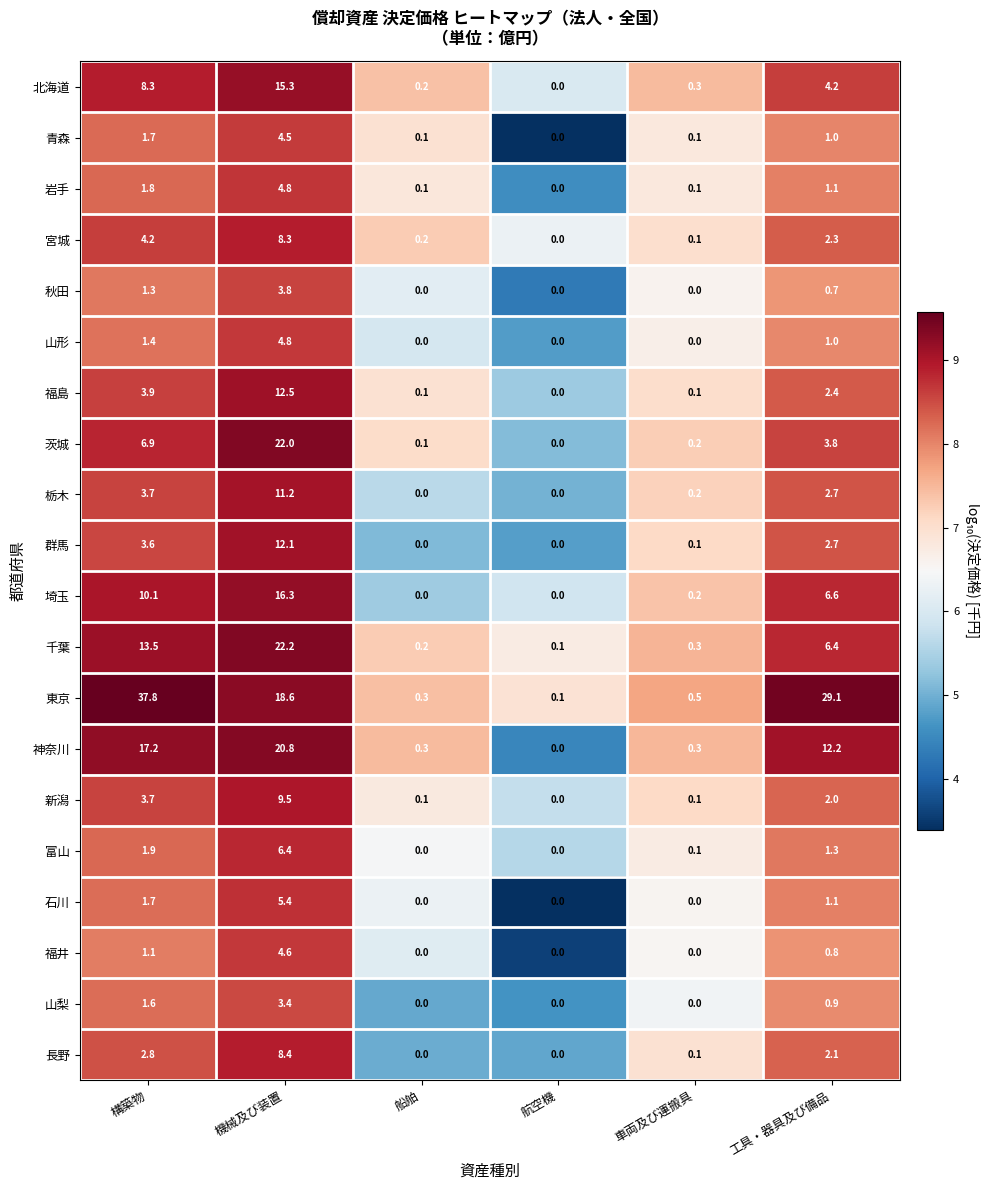

Read the 福島 value at 工具・器具及び備品.

2.4